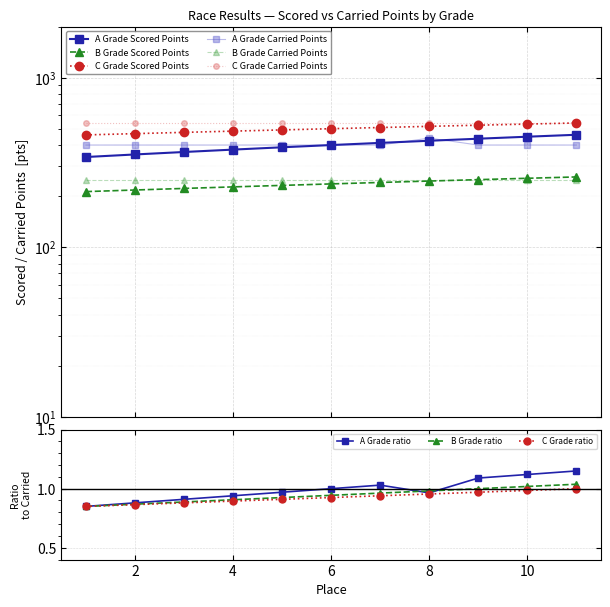

Which has a higher value, 7 or 9?

9